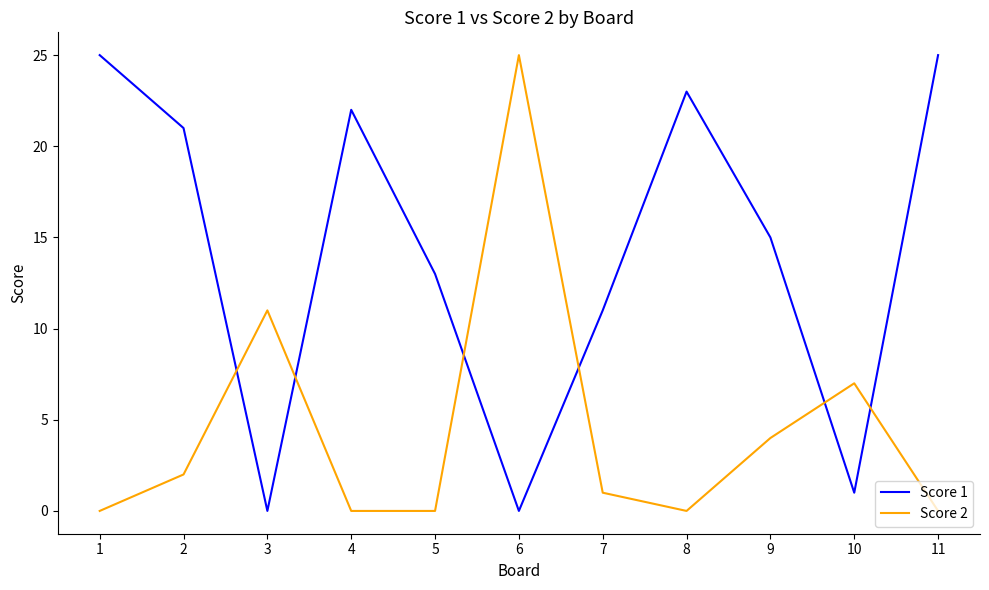

True or false: Score 1 has a value of 11 at 7.

True